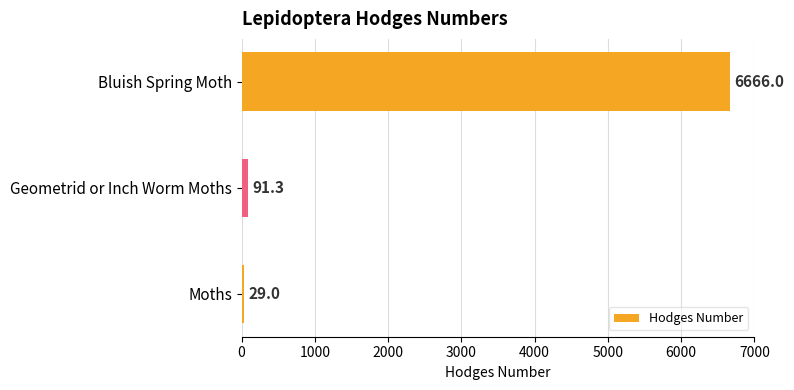

Reading top to bottom, transcribe all the data shown in this chart.

Bluish Spring Moth=6666.0	Geometrid or Inch Worm Moths=91.3	Moths=29.0